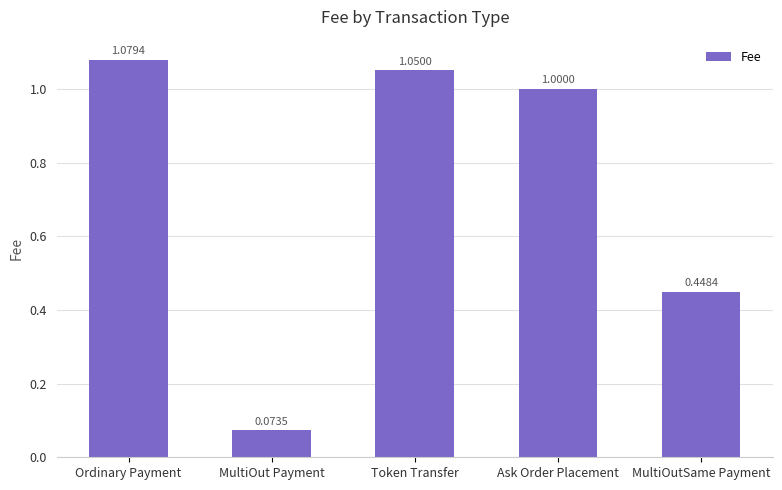

Where does the data first go above 1?

Ordinary Payment